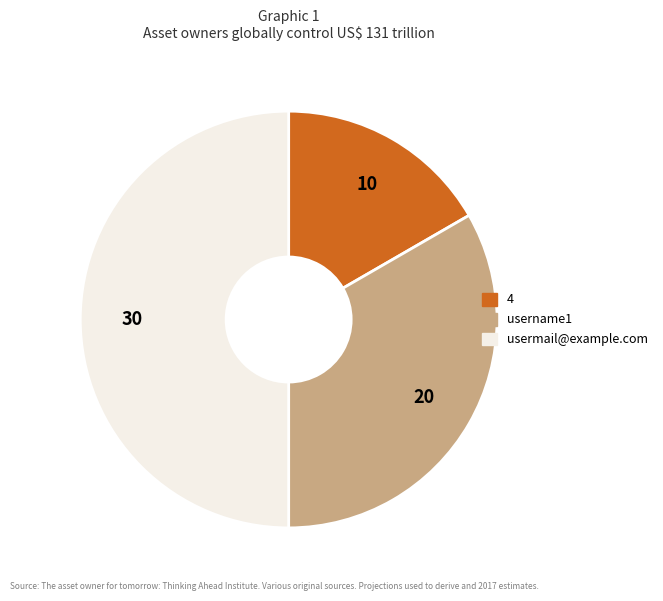

Combined, do 4 and usermail@example.com account for over 50%?

Yes